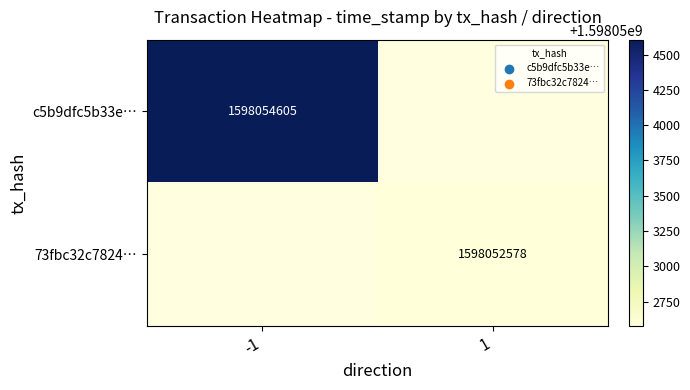

Is it true that c5b9dfc5b33e… equals 674065345 at -1?

False